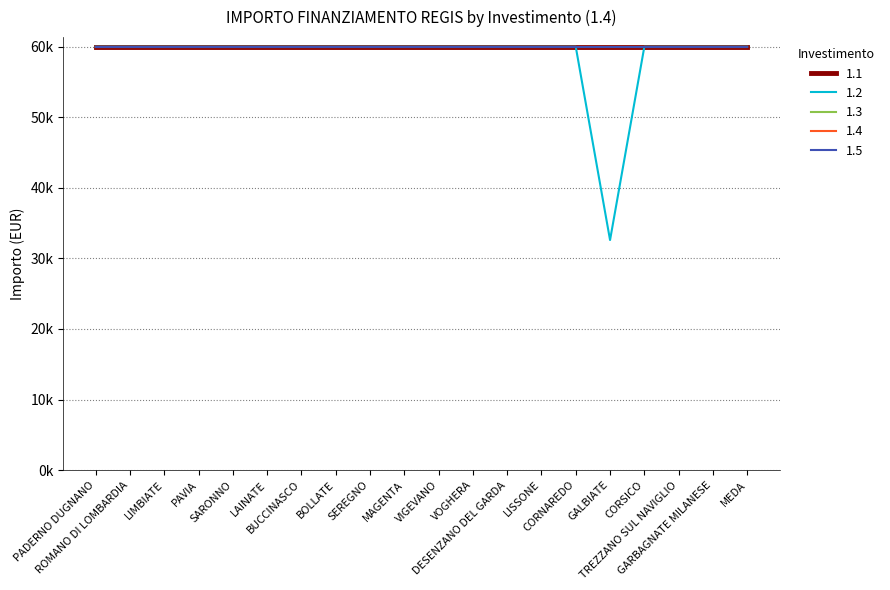

Is this an area chart (filled region under the line)?

No